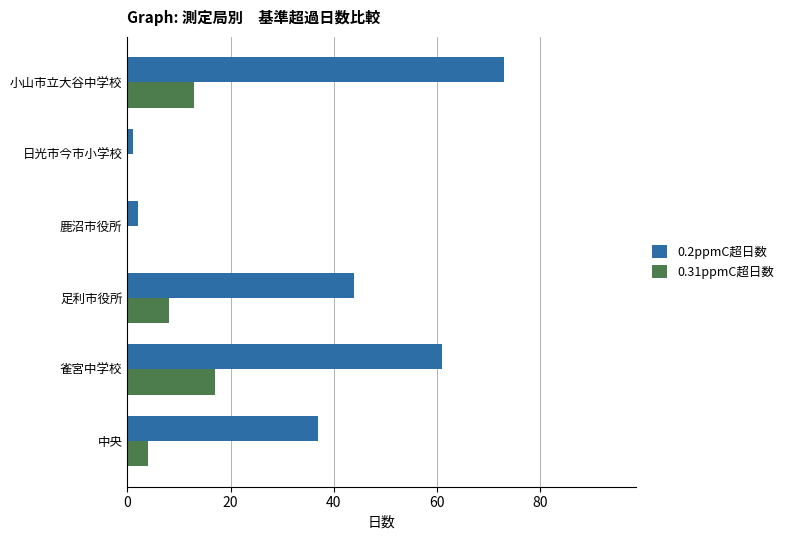

True or false: 0.31ppmC超日数 has a value of 5 at 足利市役所.

False